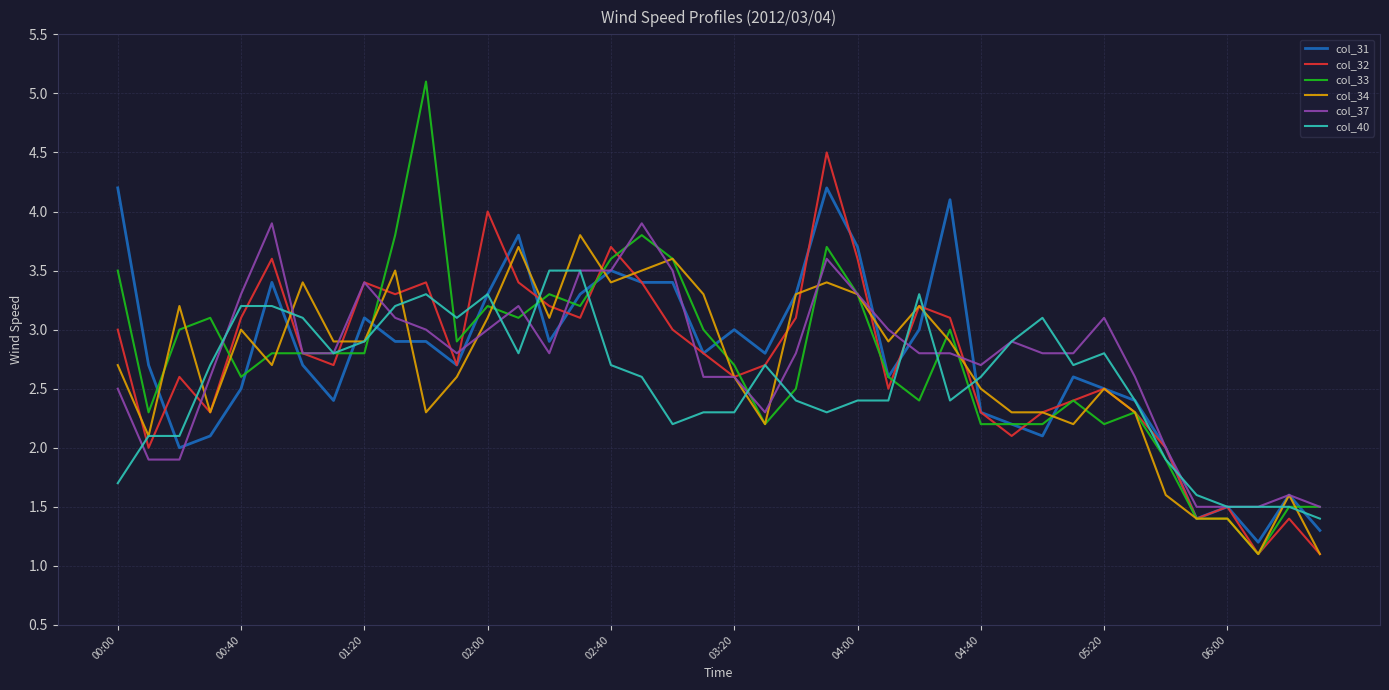

How many lines are shown in the chart?

6